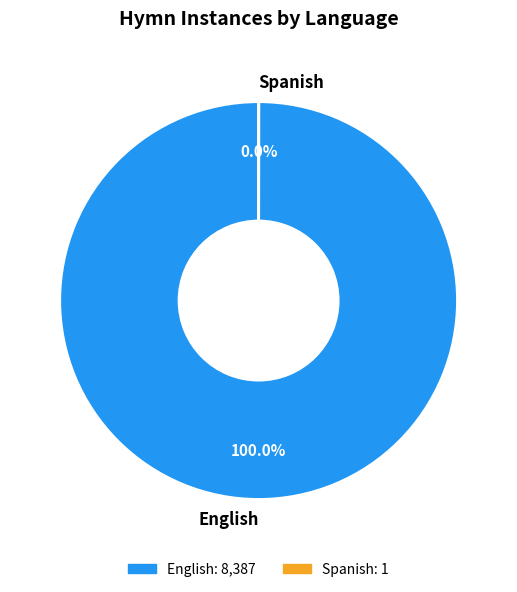

What is the largest slice in the pie chart?

English